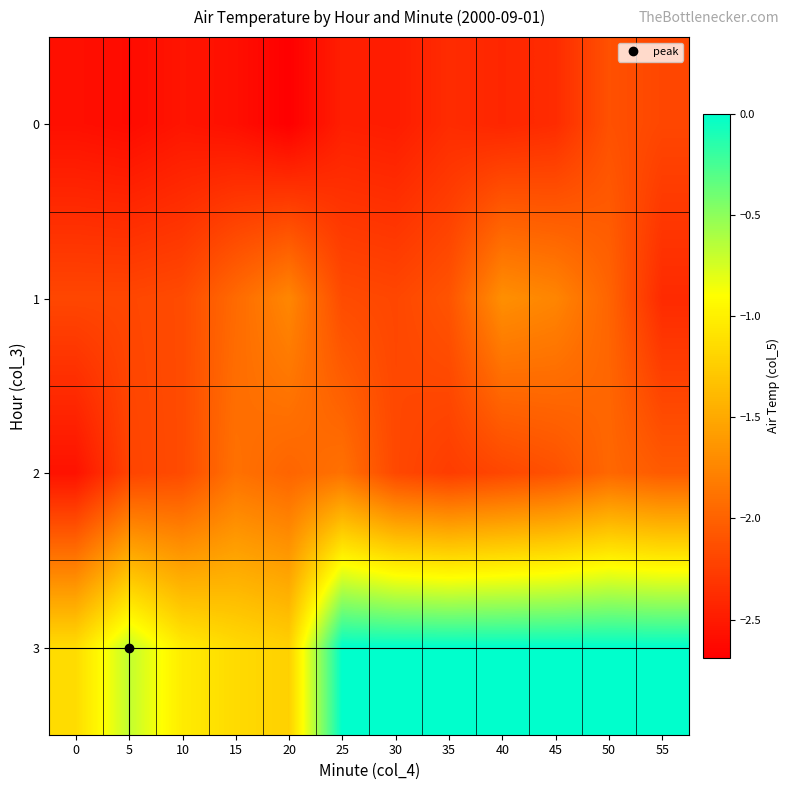

At 10, list the series in order from largest to smallest.

3, 1, 2, 0